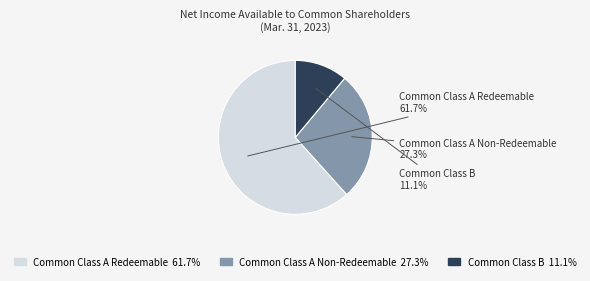

Does any single category account for the majority?

Yes